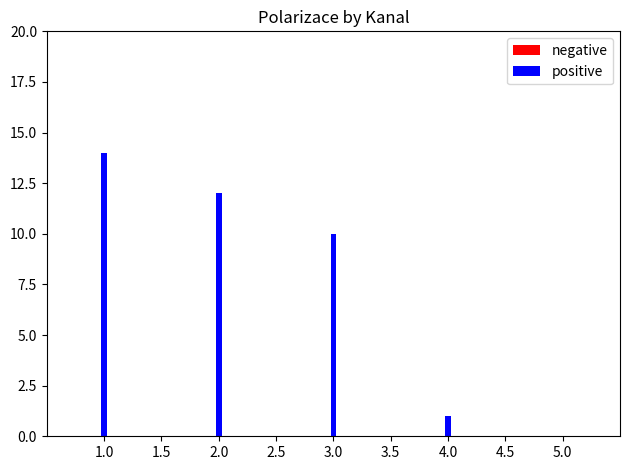

What position from the right is 3.0?

3